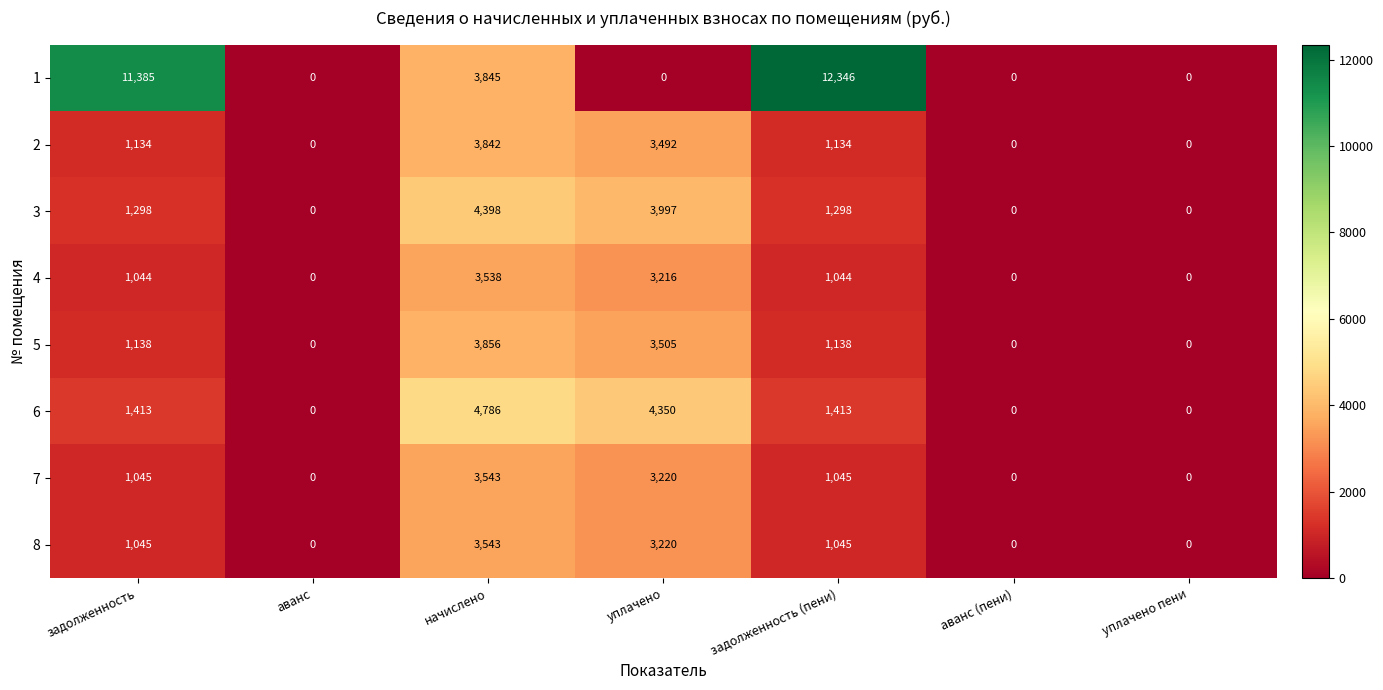

What is the maximum value shown in the chart?

12346